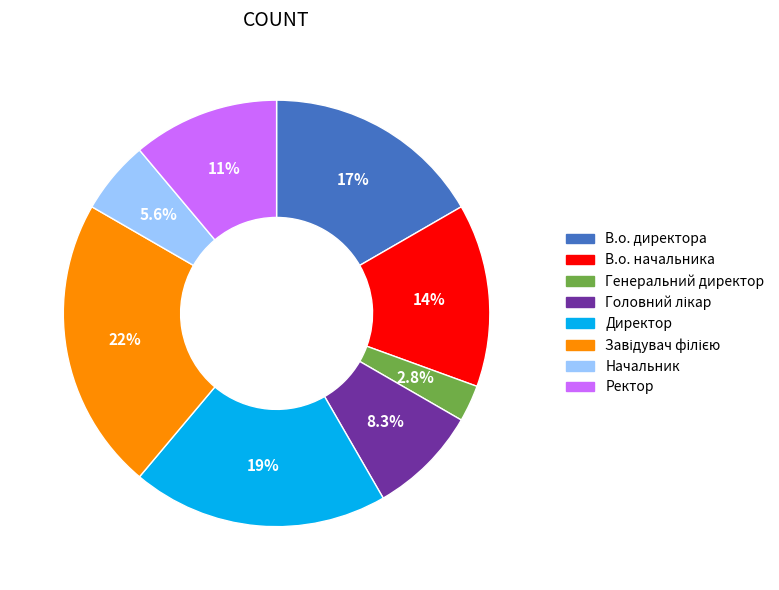

Is the sum of В.о. начальника and Генеральний директор greater than half?

No